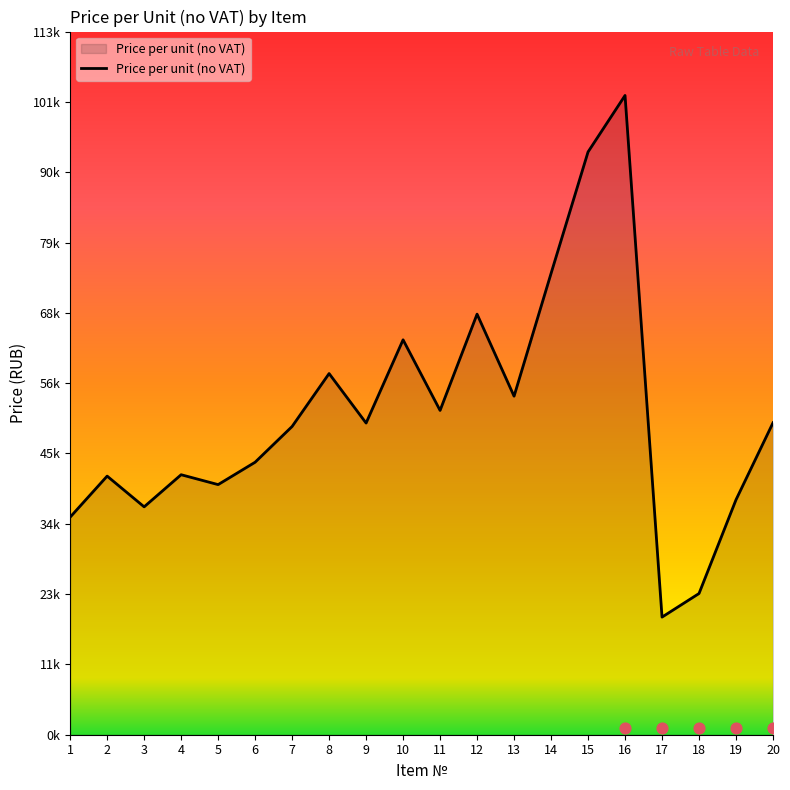

Approximately how many times larger is the value at 13 compared to 19?

1.4